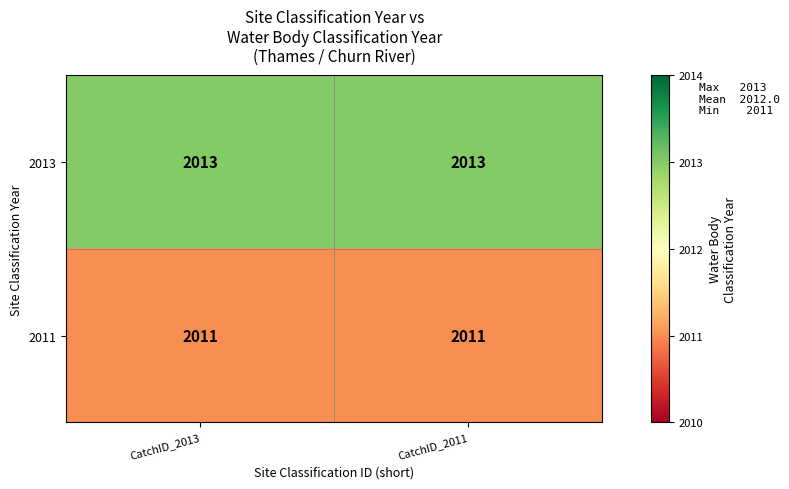

At CatchID_2011, list the series in order from largest to smallest.

2013, 2011